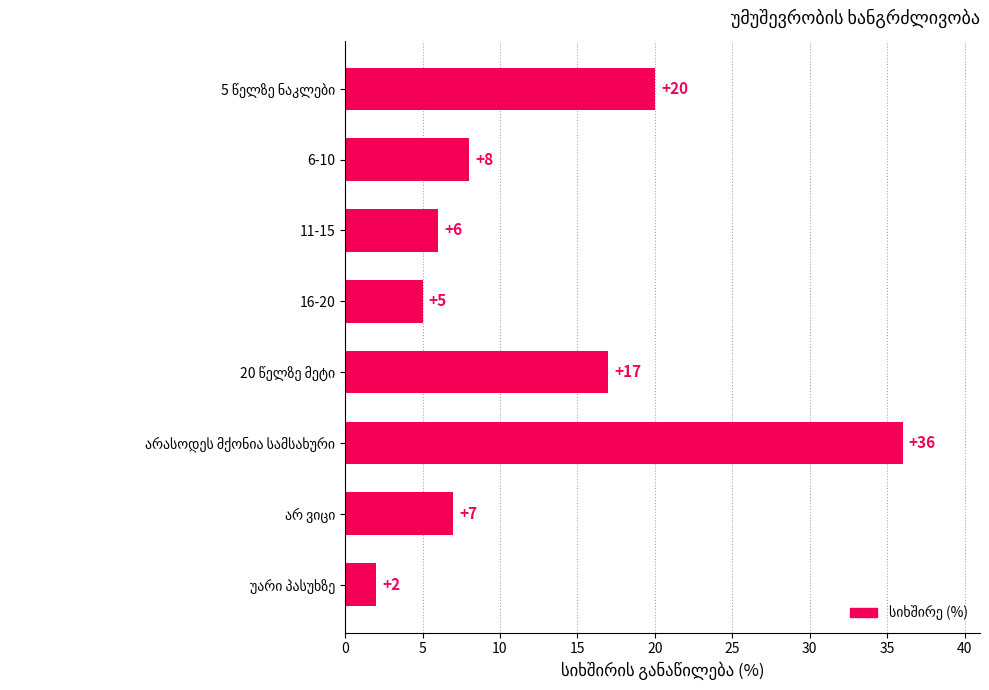

What is the sum of all values?

101